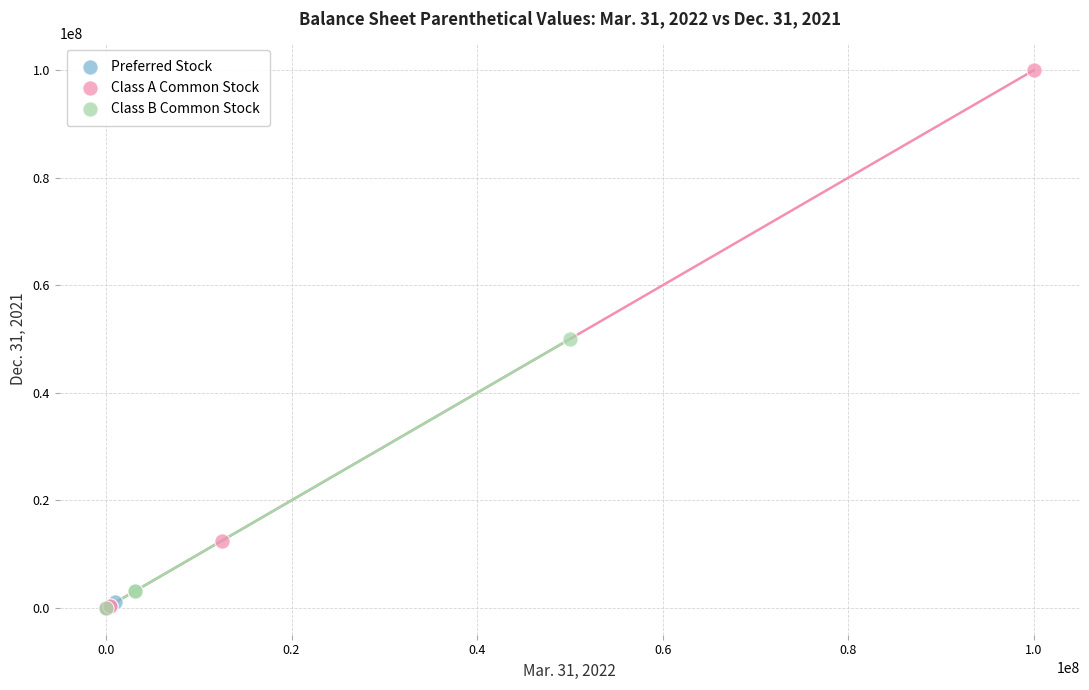

Which series has the largest Y range (max minus min)?

Class A Common Stock